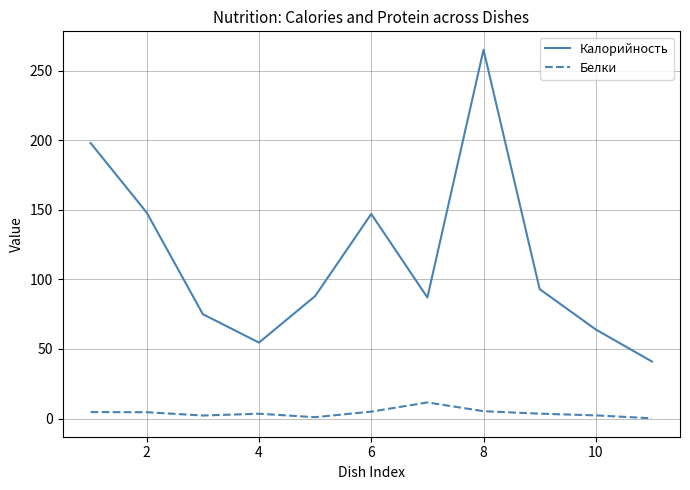

True or false: Белки and Калорийность intersect in this chart.

False